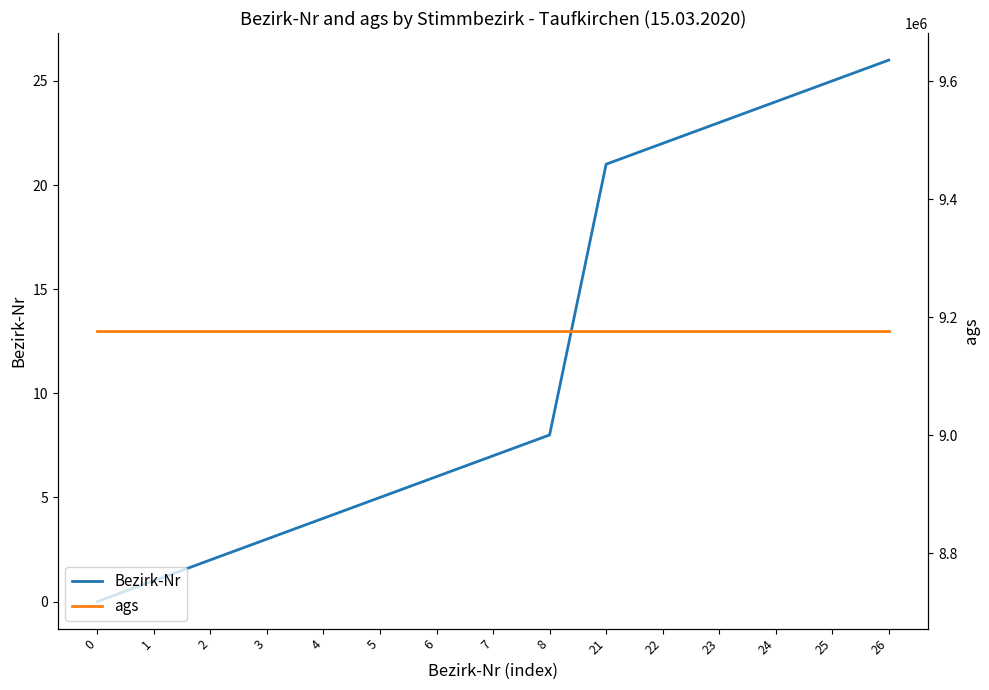

Is it true that Bezirk-Nr equals 0 at 0?

True